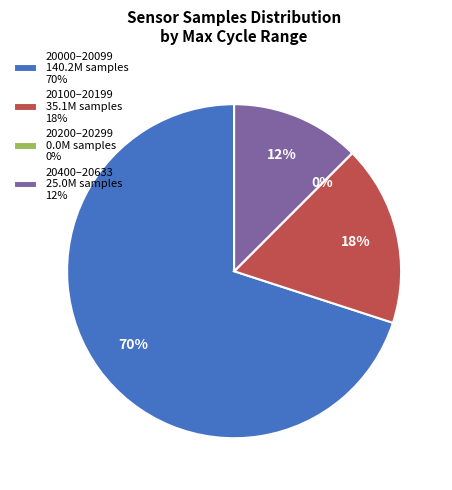

What is the ratio of the value at 28 to the value at 28?

1.0